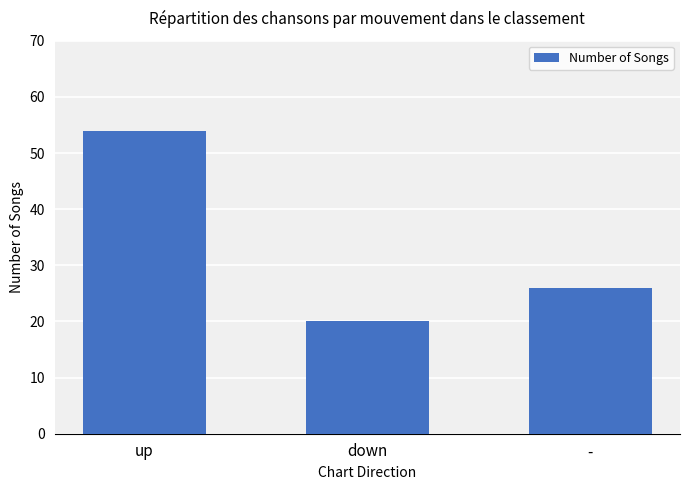

What is the difference between the maximum and minimum values?

34